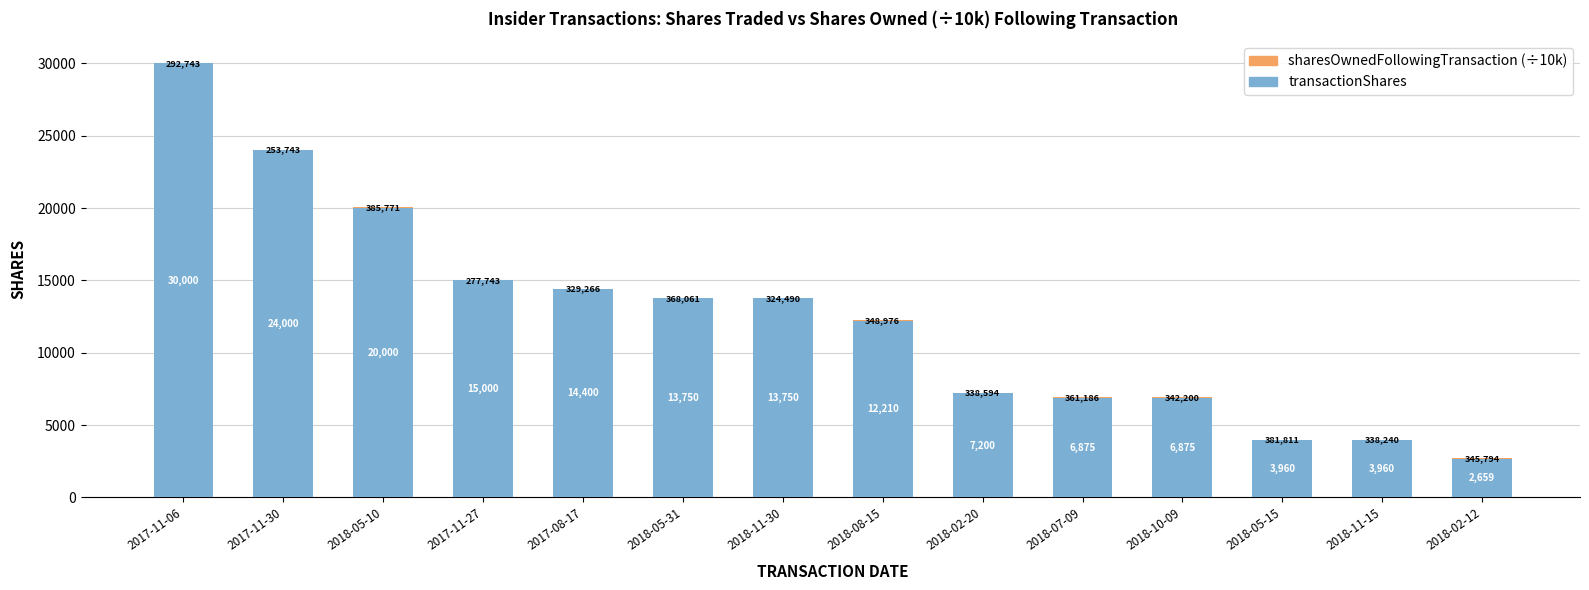

At which label does transactionShares reach its peak?

2017-11-06